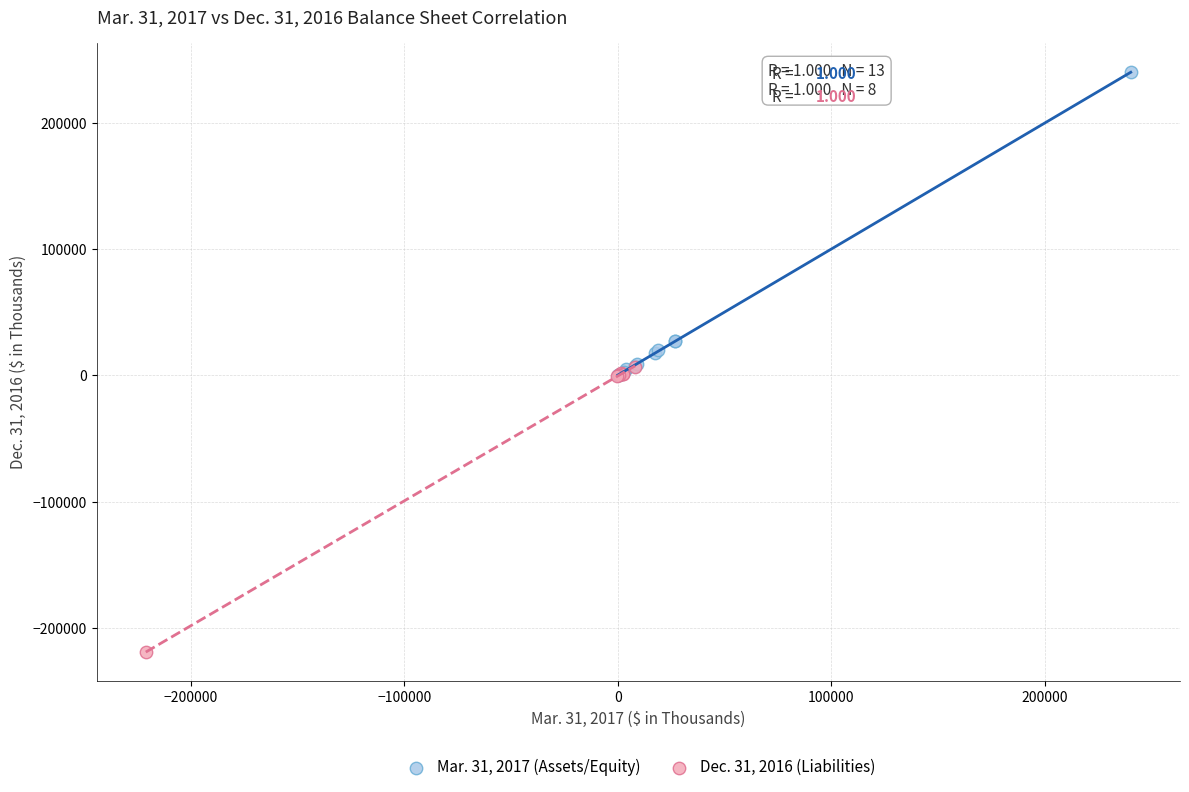

What are all the series names shown in the legend?

Mar. 31, 2017 (Assets/Equity), Dec. 31, 2016 (Liabilities)